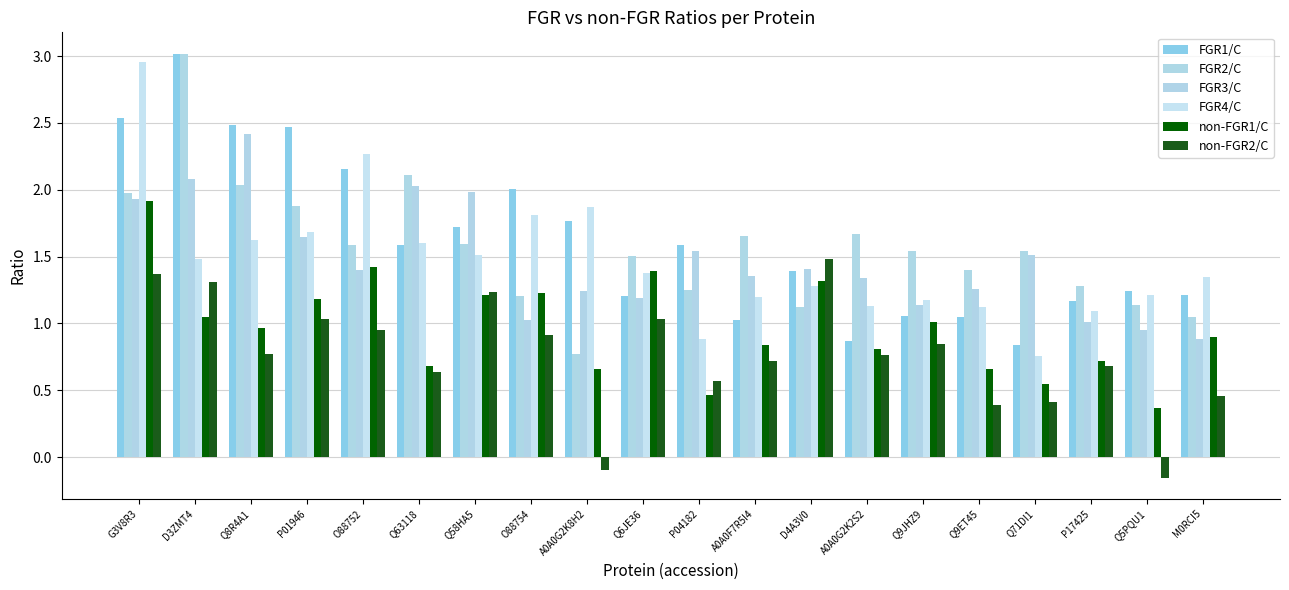

True or false: FGR1/C has a value of 1.2 at M0RCI5.

True